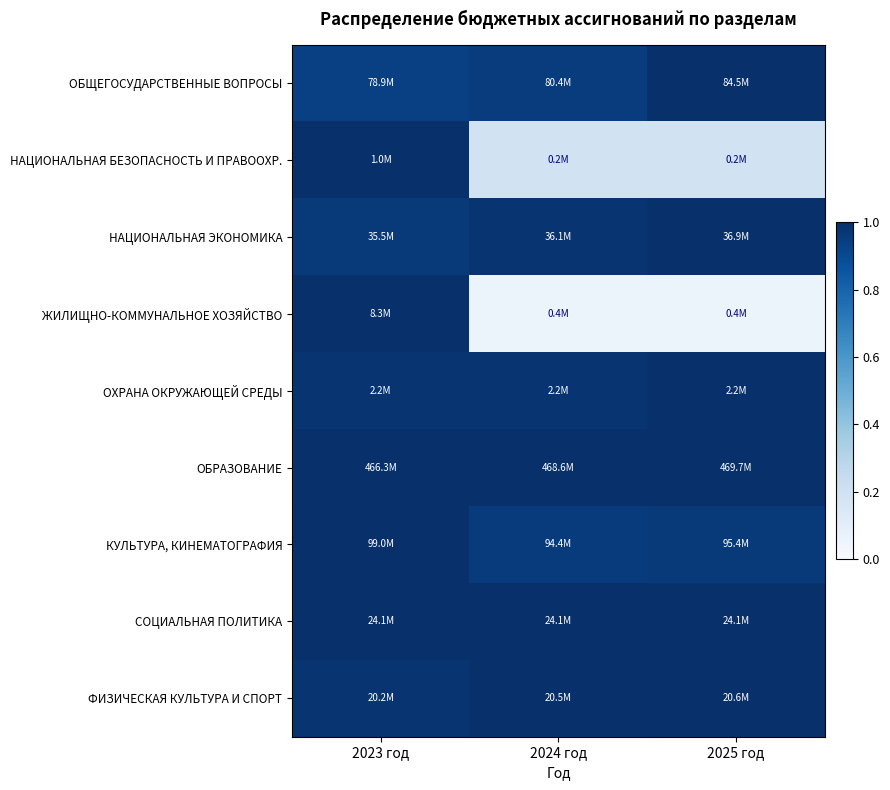

How many distinct data groups are displayed?

9